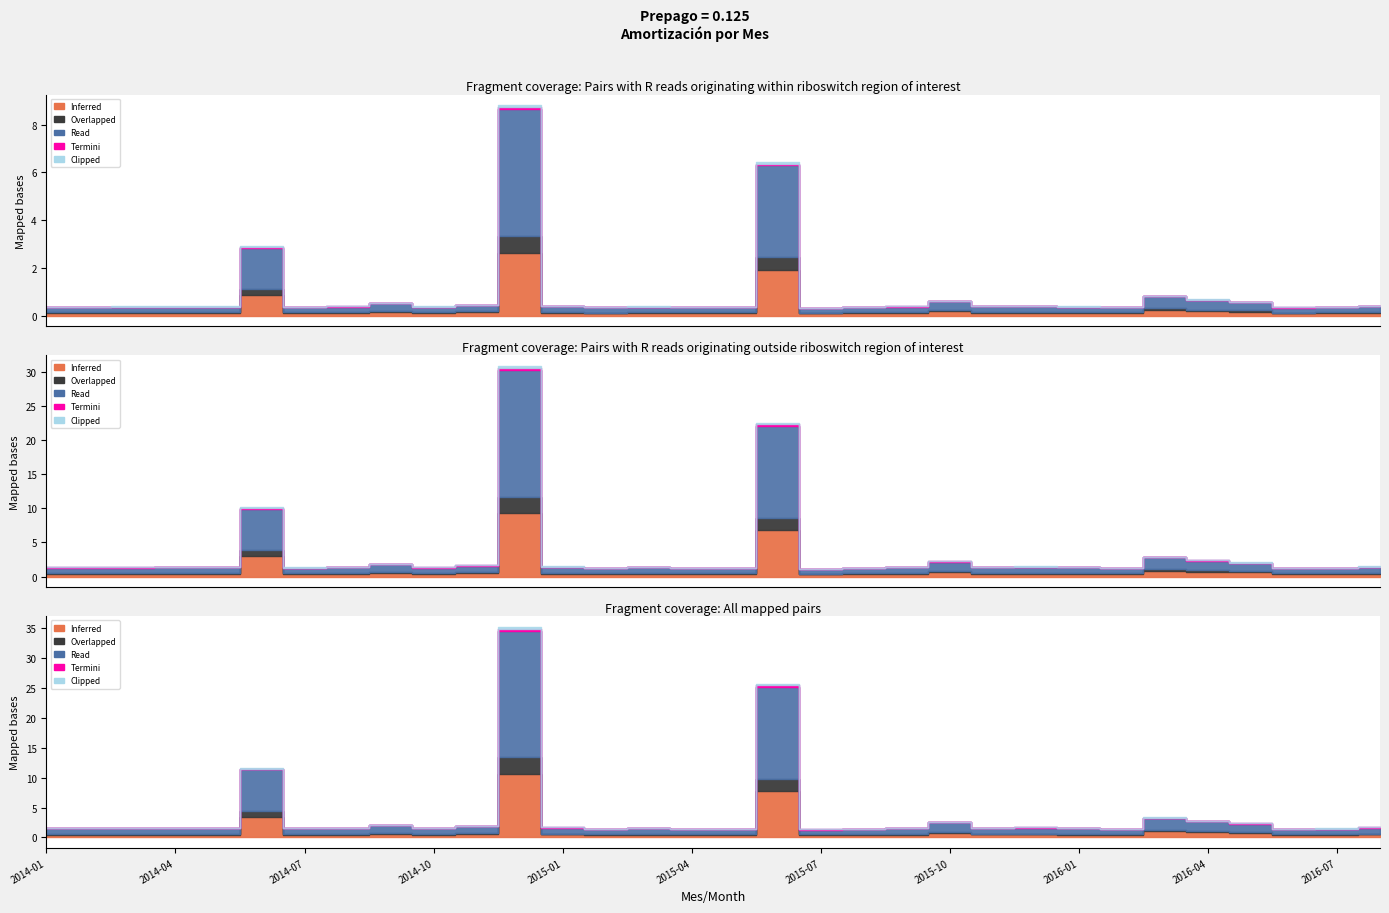

Does the chart display data point markers on the line(s)?

No